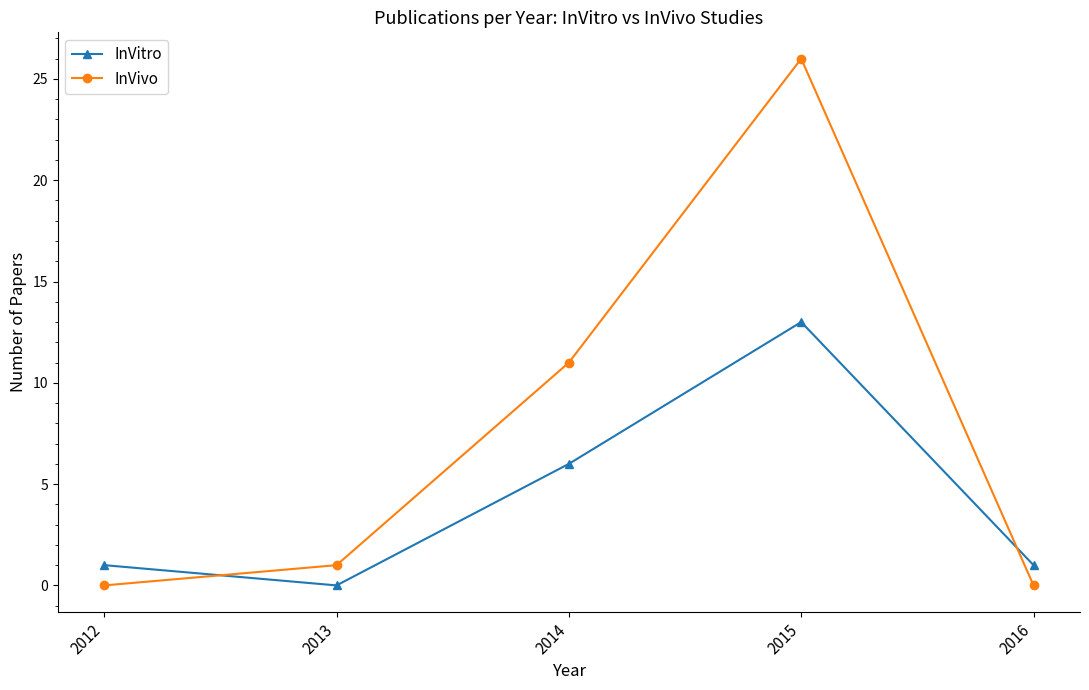

Between 2015 and 2016, which series saw the biggest shift?

InVivo